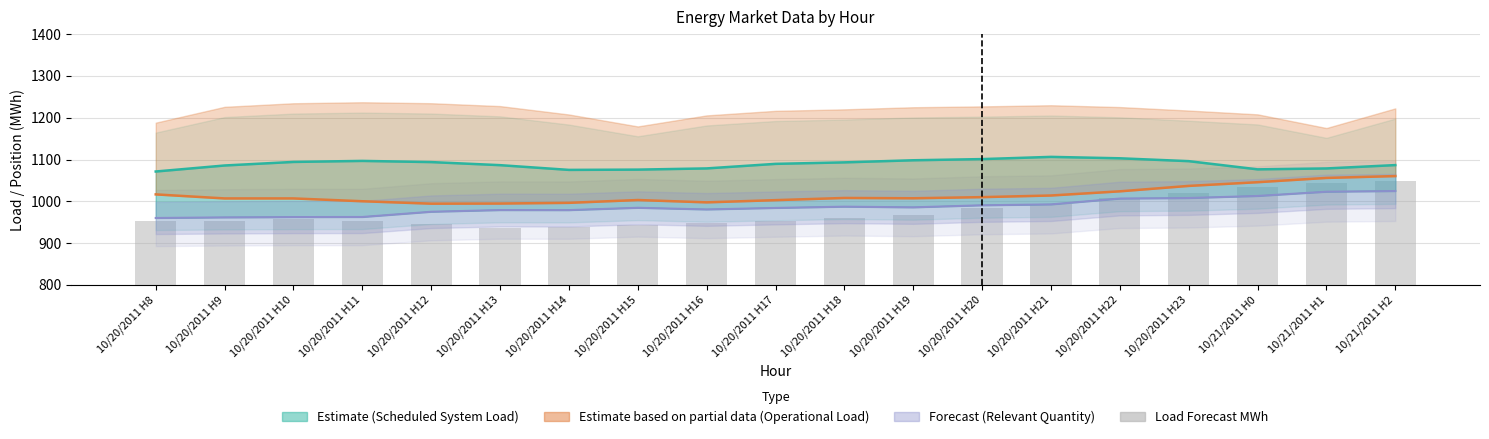

How many values in the Operational Load series are below 1007?

9